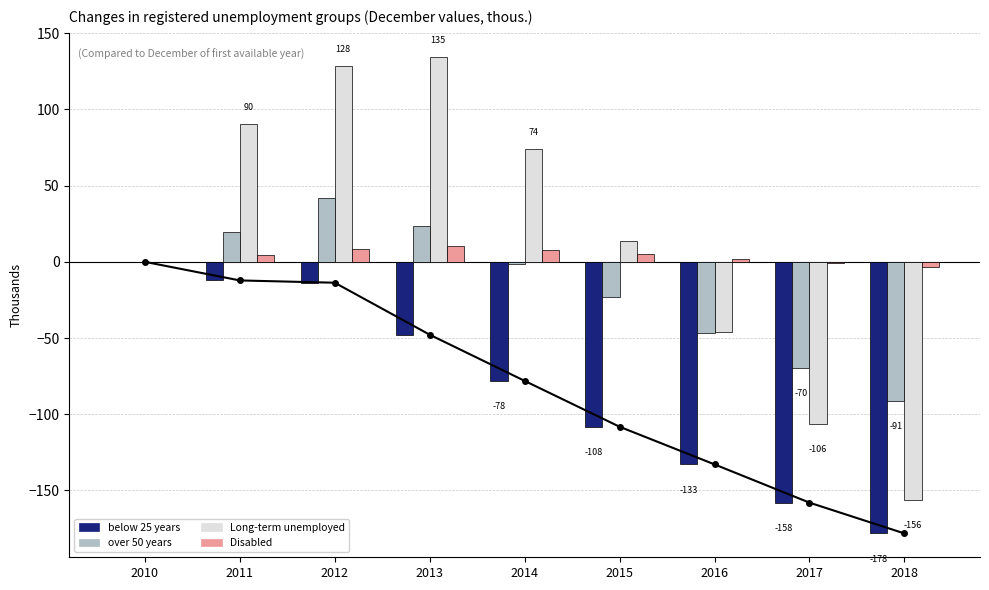

What is the average value of the Disabled series?

3.8